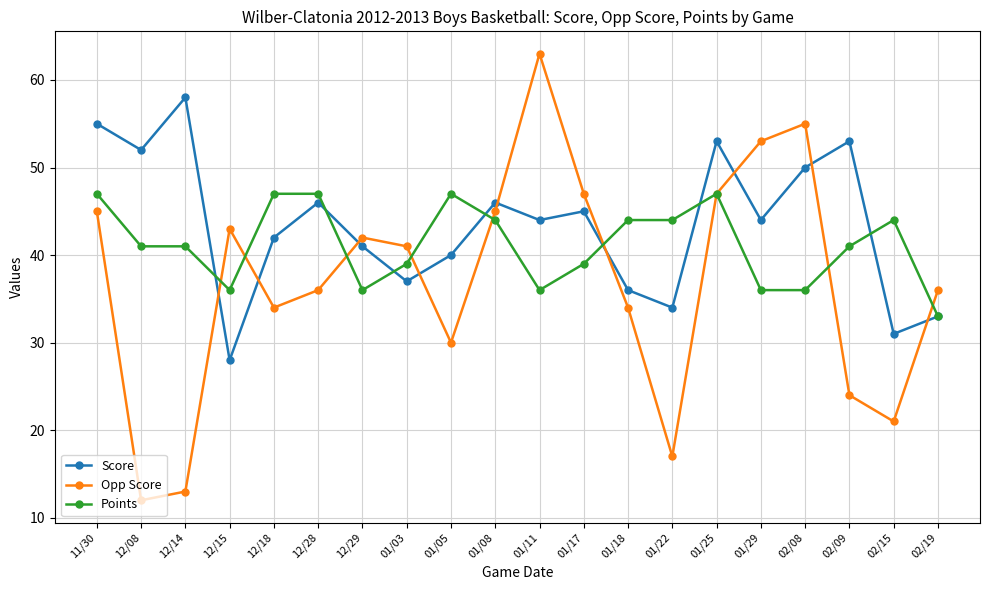

What is the average value of the Opp Score series?

37